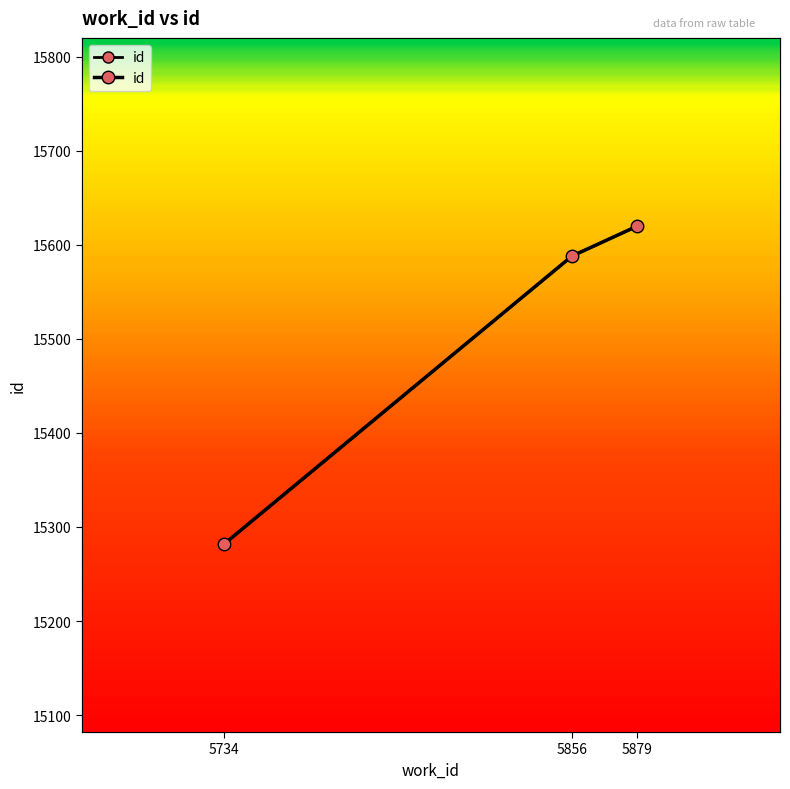

Which label corresponds to the largest value in the chart?

5879